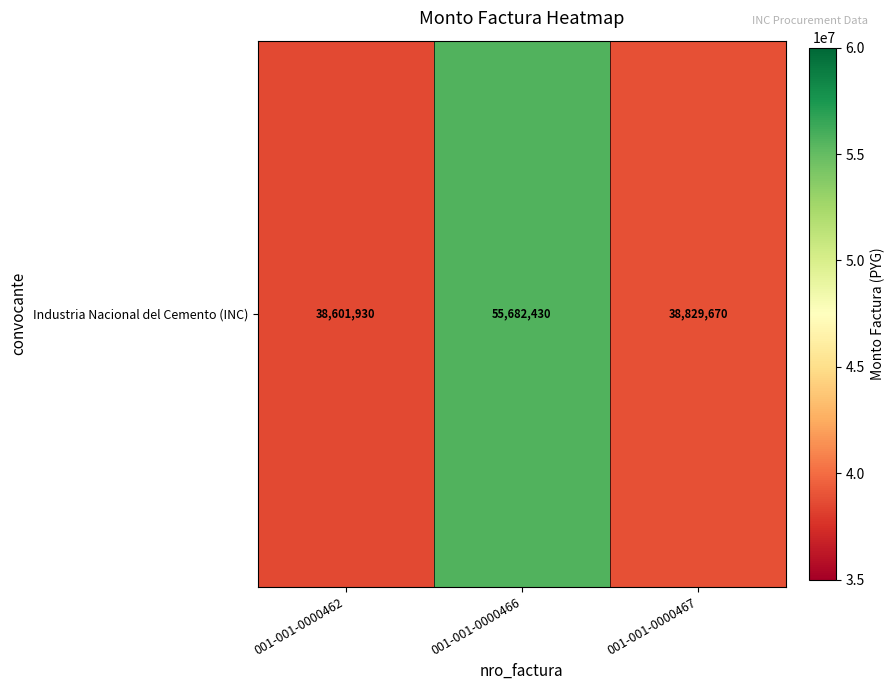

What is the ratio of the value at 001-001-0000467 to the value at 001-001-0000462?

1.0